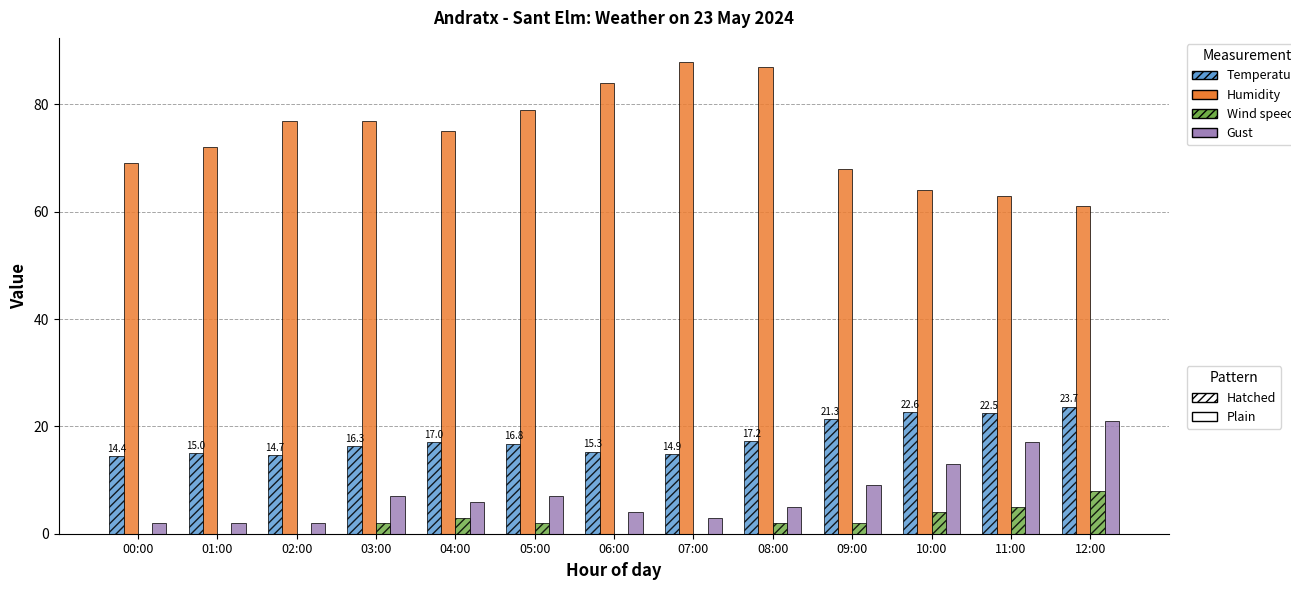

What is the total value across all series at 07:00?

105.9